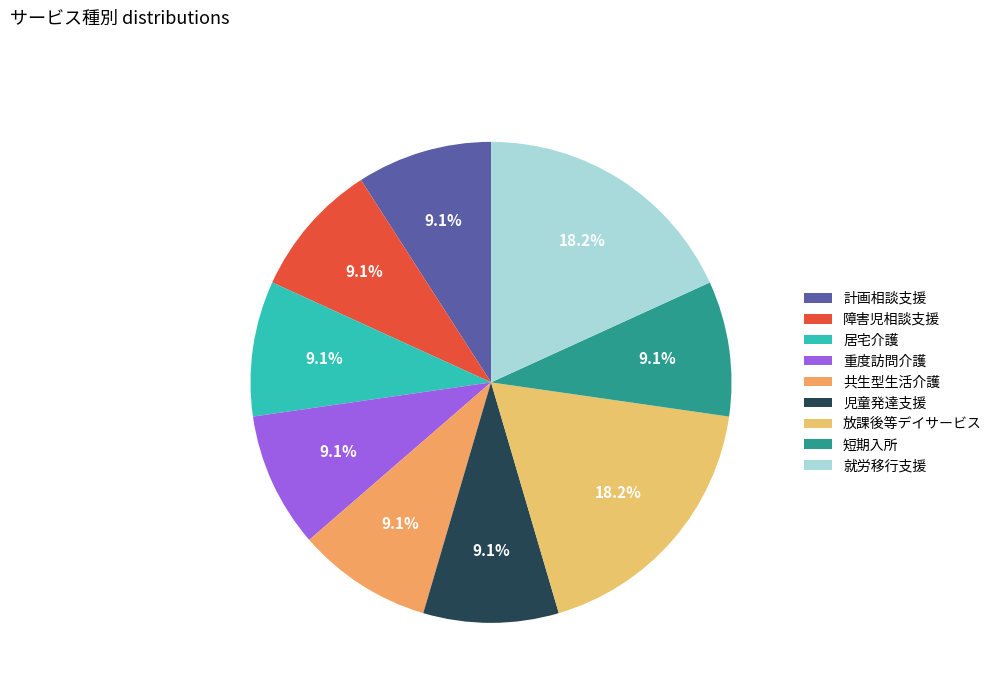

The 共生型生活介護 slice represents 1% of the pie. True or false?

False